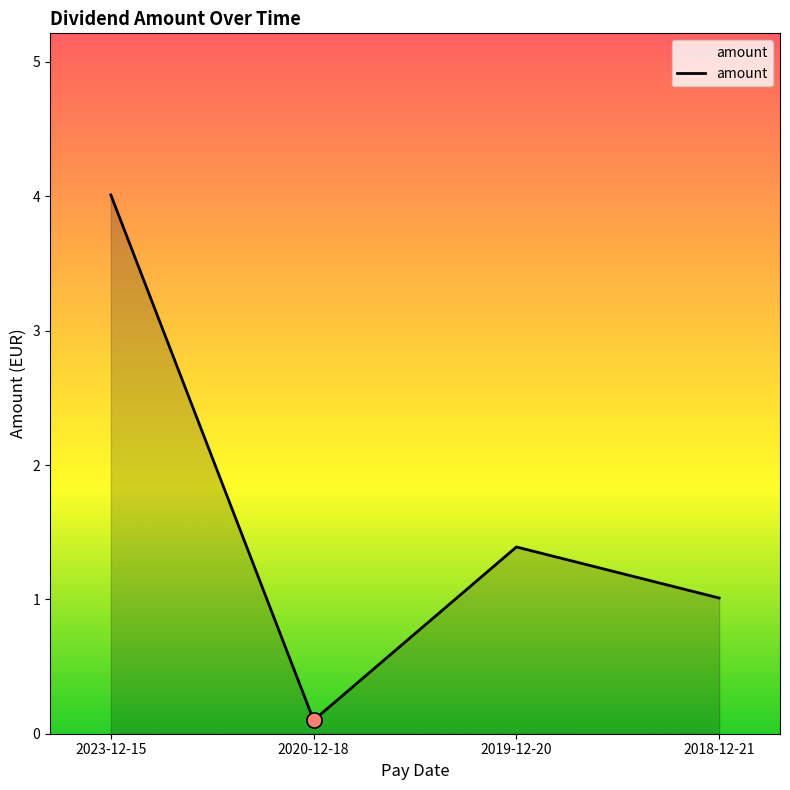

Approximately how many times larger is the value at 2019-12-20 compared to 2023-12-15?

0.3